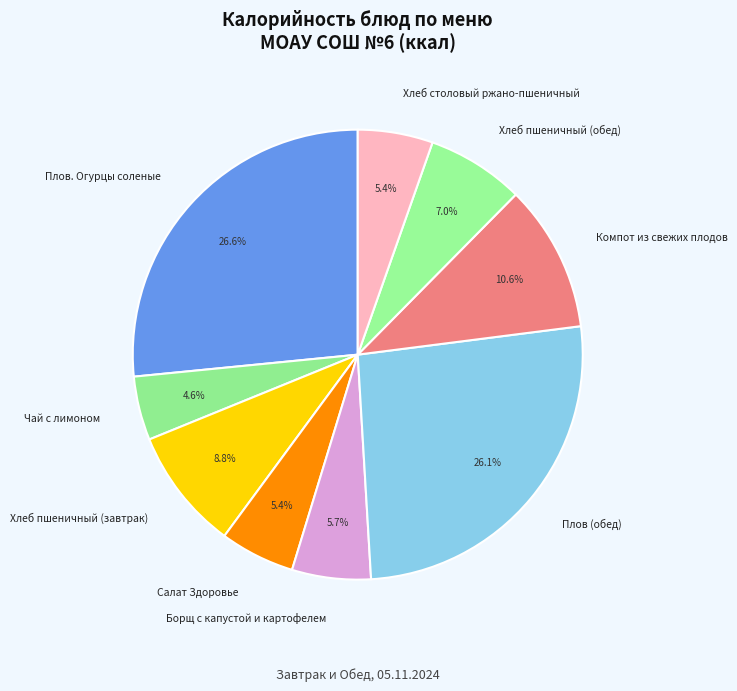

Between Хлеб пшеничный (обед) and Салат Здоровье, which is larger?

Хлеб пшеничный (обед)